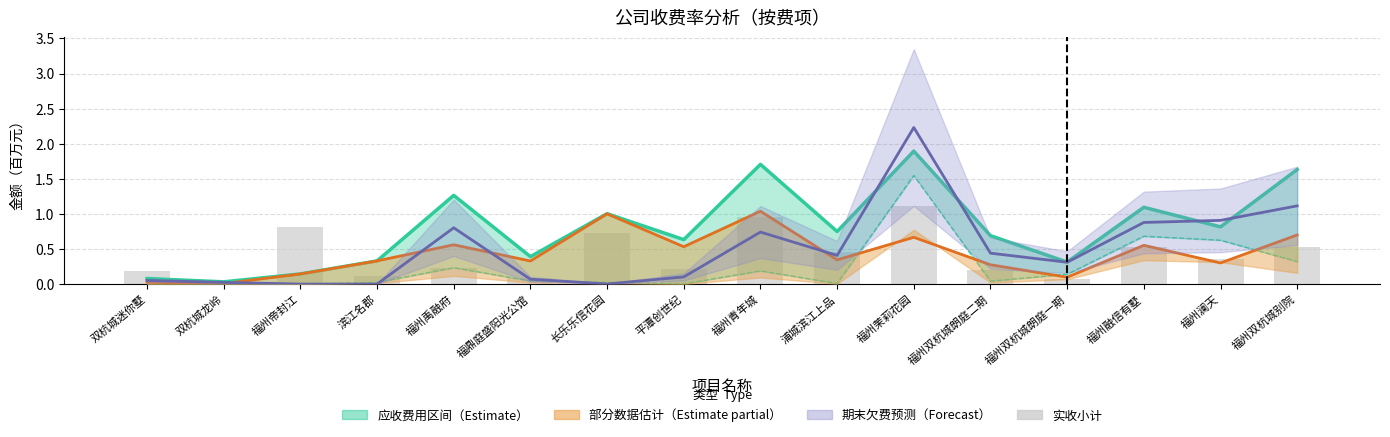

The value at 福州澜天 is 0.1. True or false?

False